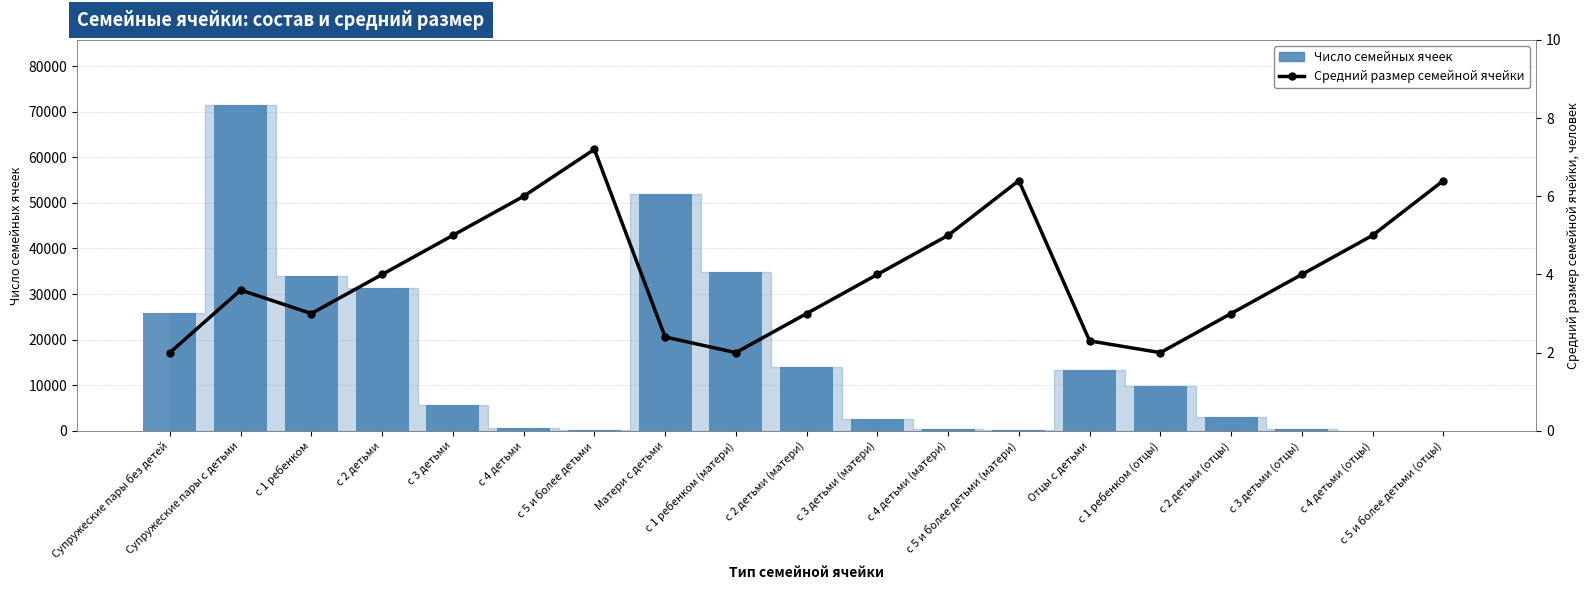

At с 2 детьми, list the series in order from smallest to largest.

Средний размер семейной ячейки, Число семейных ячеек